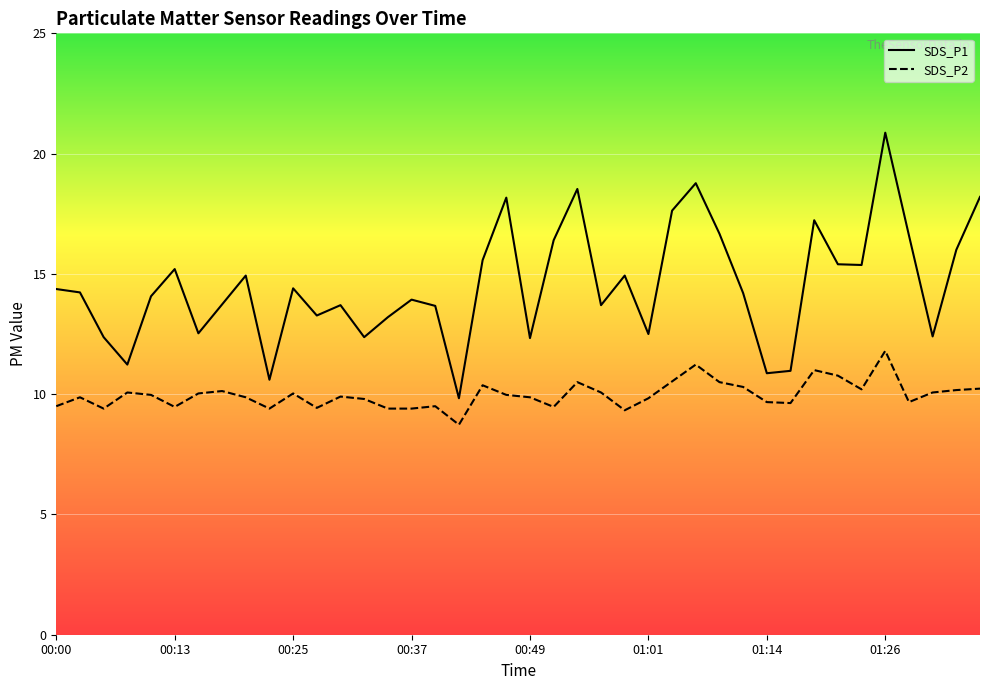

What is the approximate value of SDS_P2 at 00:52?

9.5